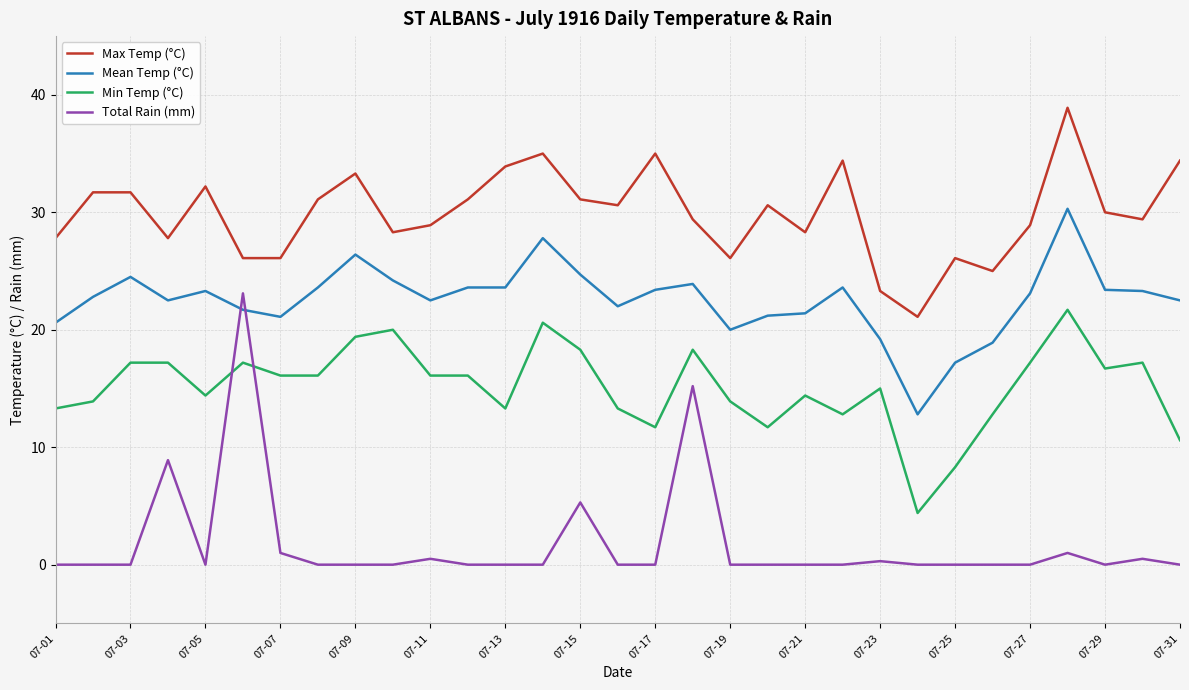

True or false: Max Temp (°C) and Mean Temp (°C) intersect in this chart.

False